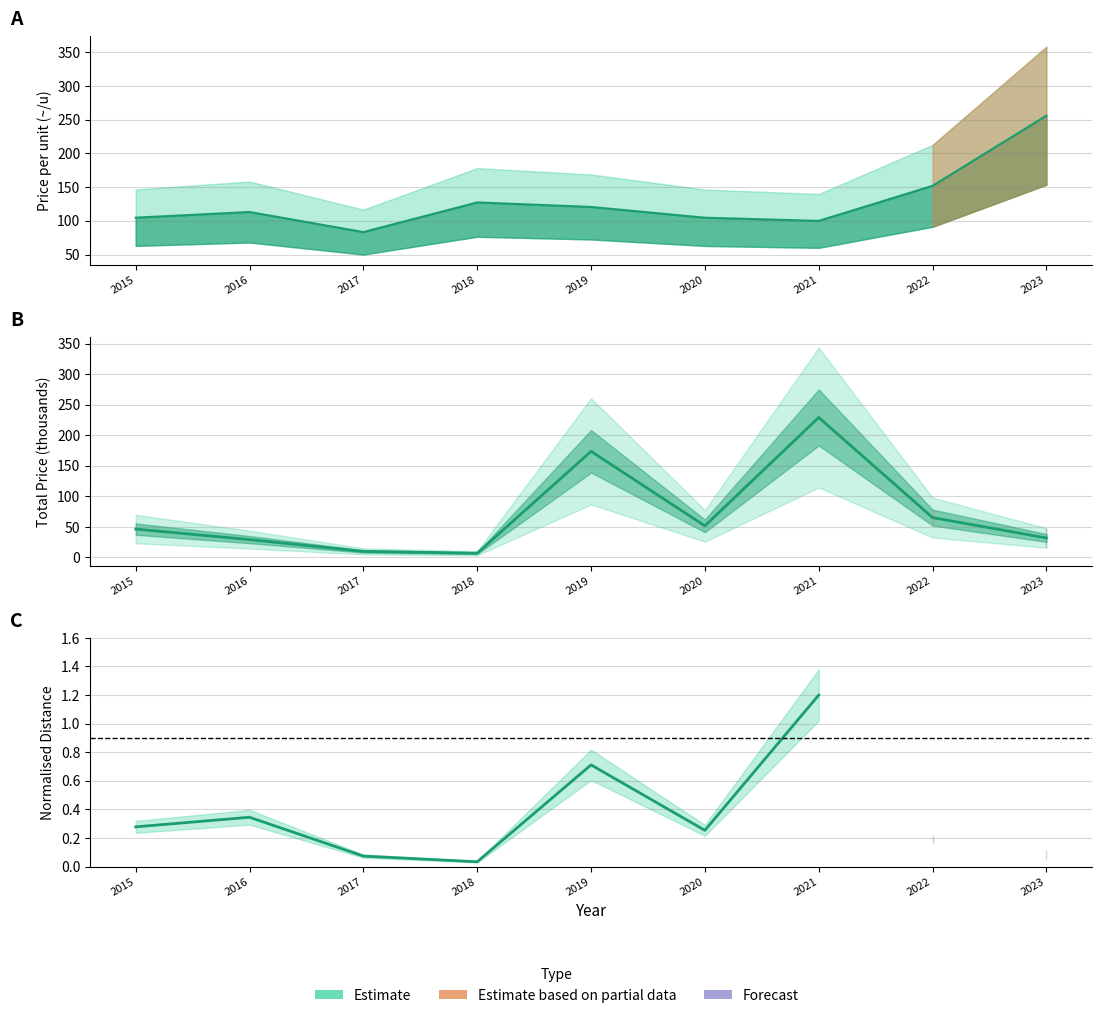

Between which two adjacent categories do Price per unit (~/u) and Price (i~) first intersect?

2018 and 2019